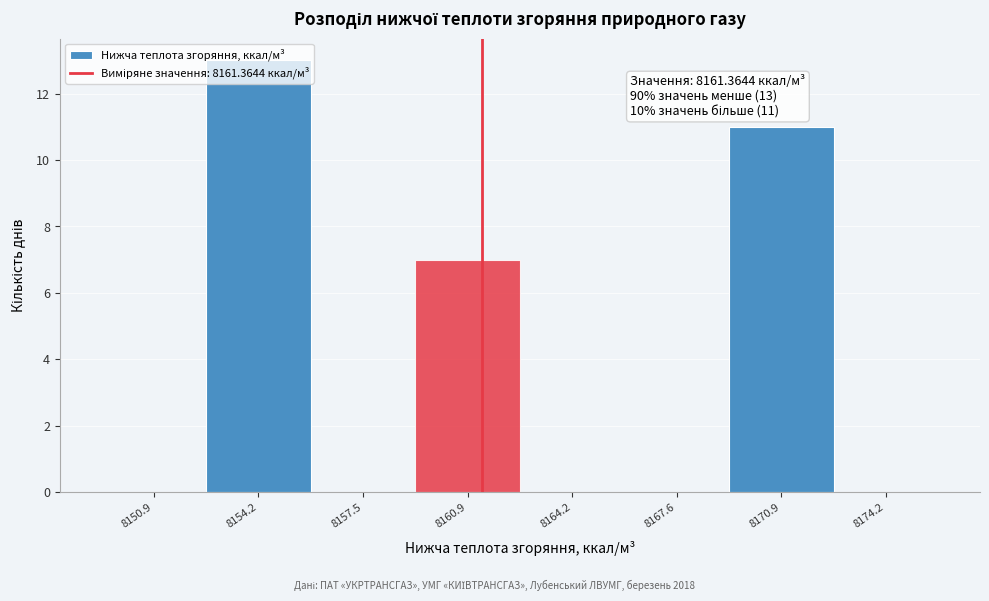

Over which range of the x-axis is the bar tallest?

8152.5 to 8156.0